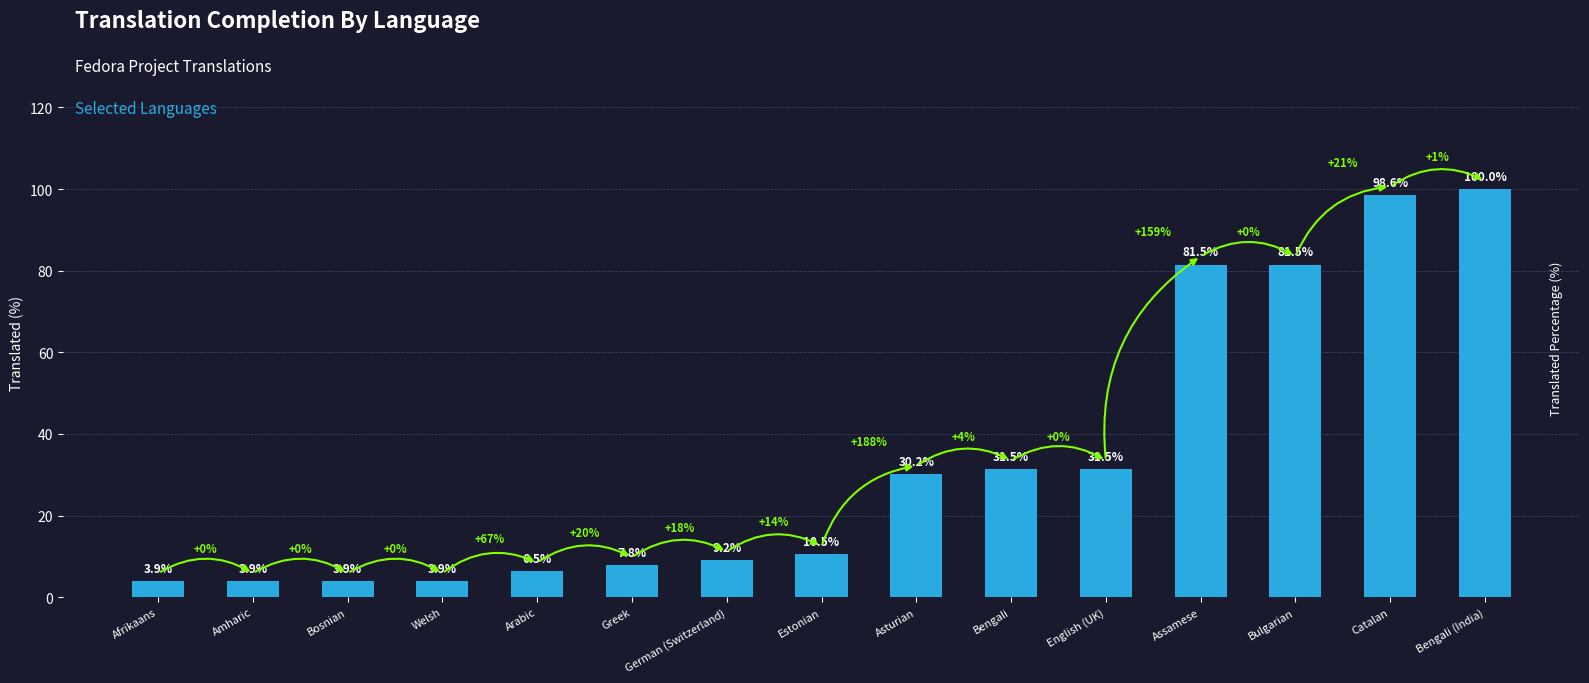

What is the maximum value shown in the chart?

100.0